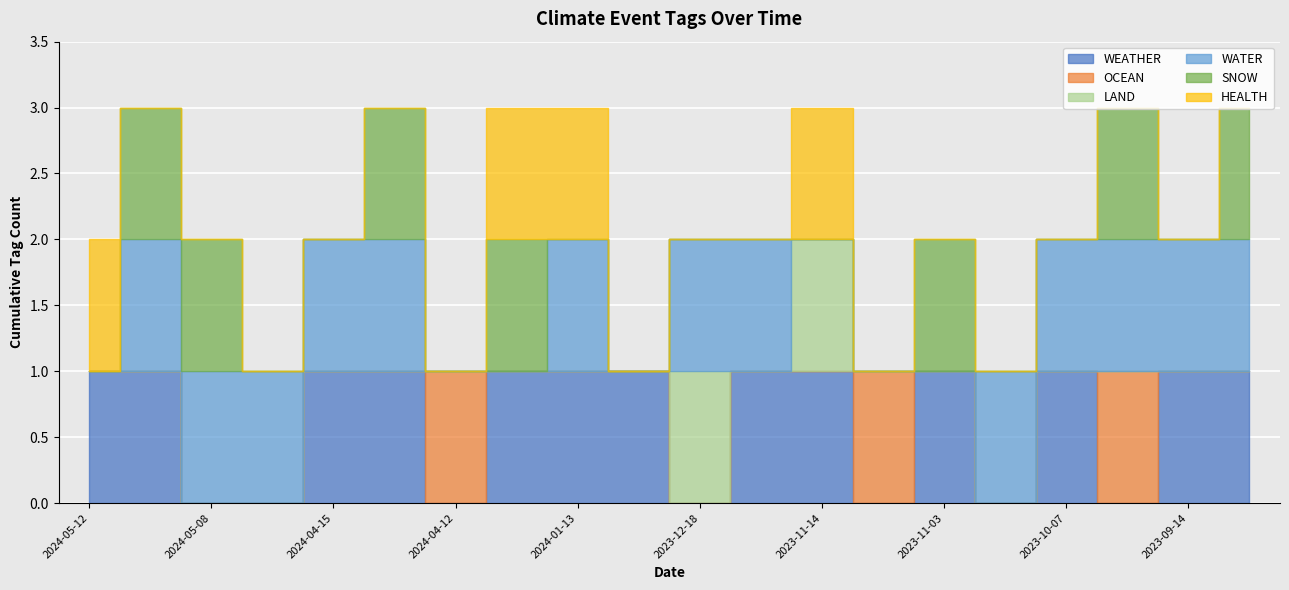

What is the label of the 14th point from the right?

2024-04-12